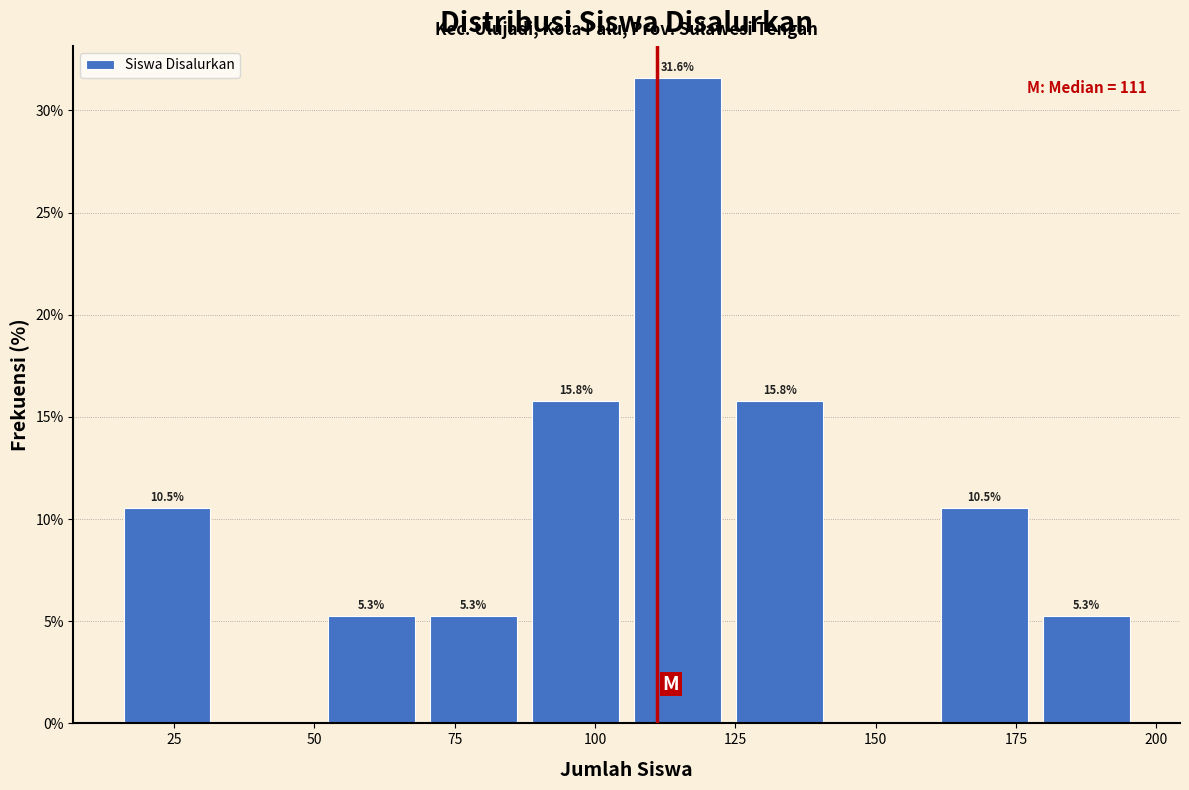

Around what value on the x-axis is the tallest bar? Give the approximate position of its centre, as read against the axis.

115